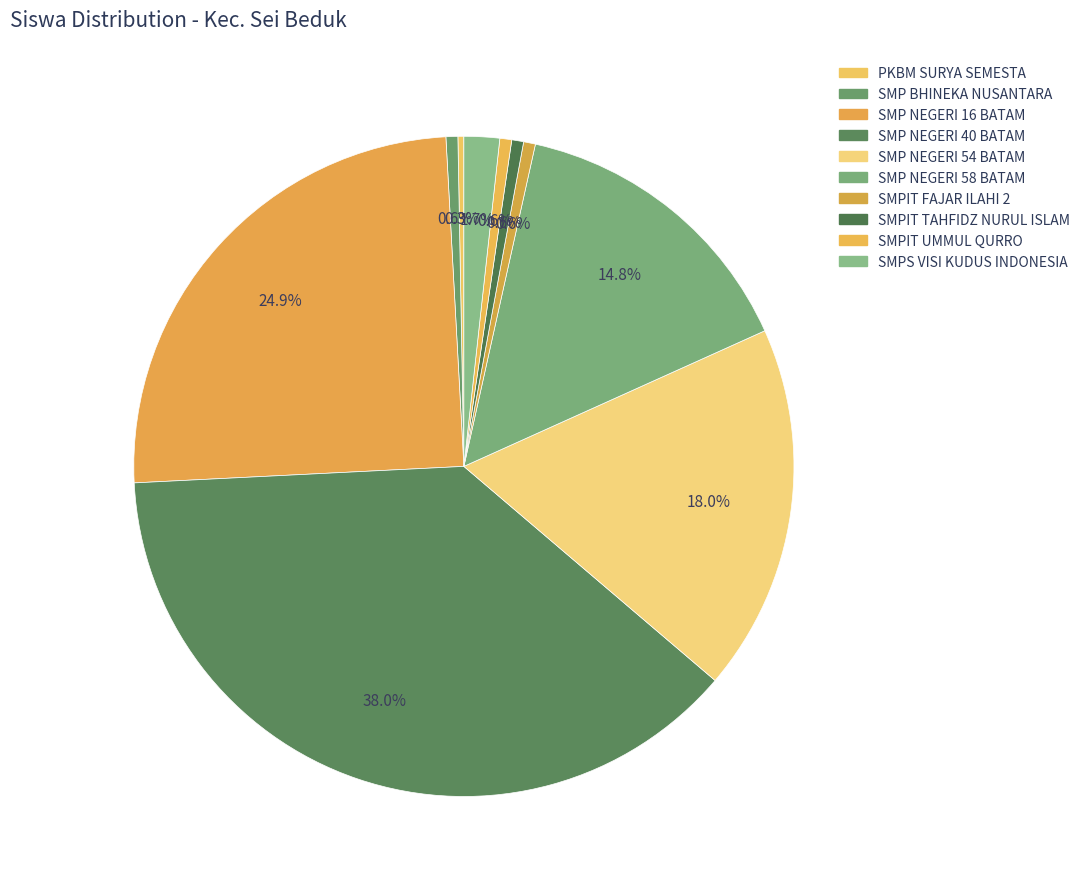

How many slices are in this pie chart?

10